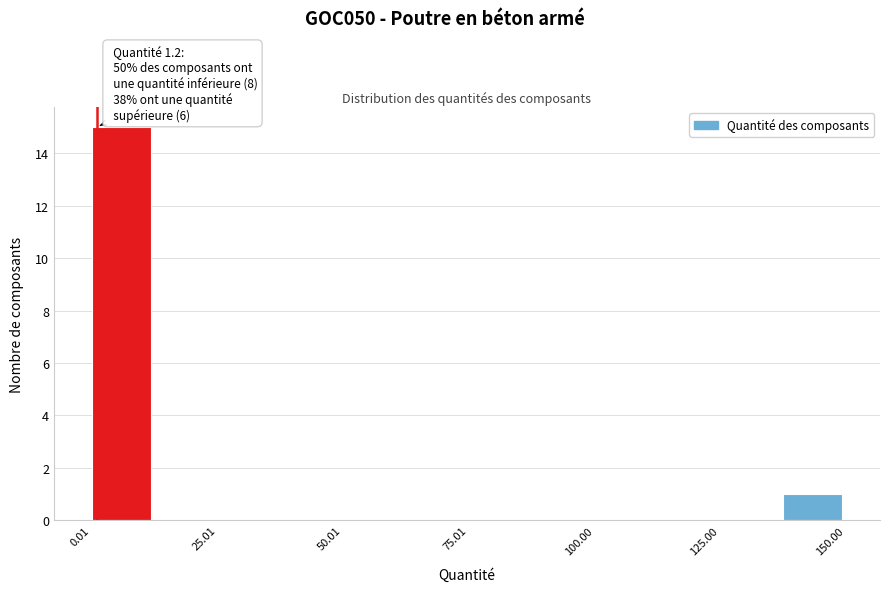

Around what value on the x-axis is the tallest bar? Give the approximate position of its centre, as read against the axis.

5